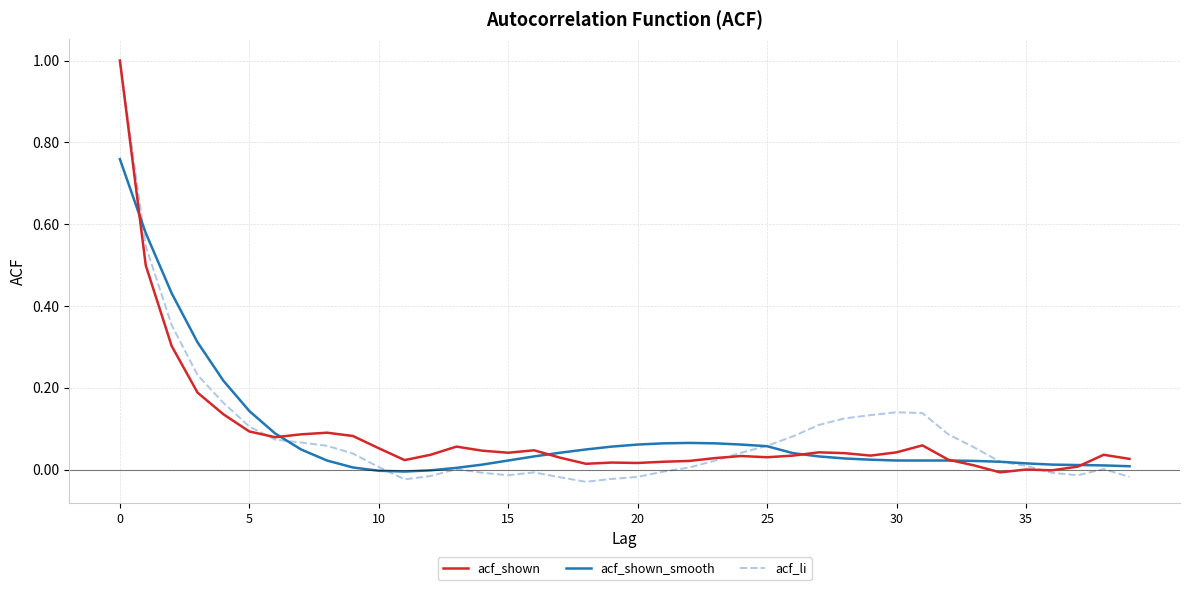

Which series has the largest range (max minus min)?

acf_li